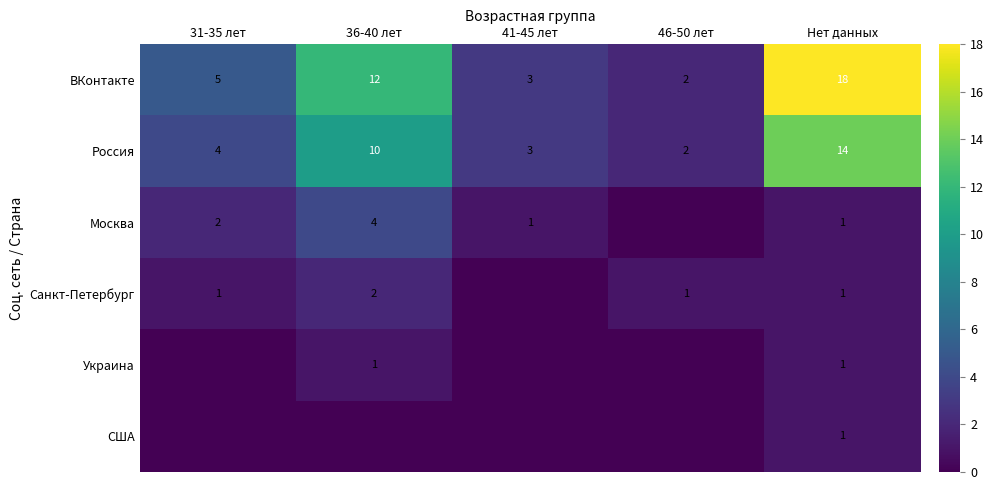

Is the value of ВКонтакте at 41-45 лет greater than the value of Украина at 36-40 лет?

Yes